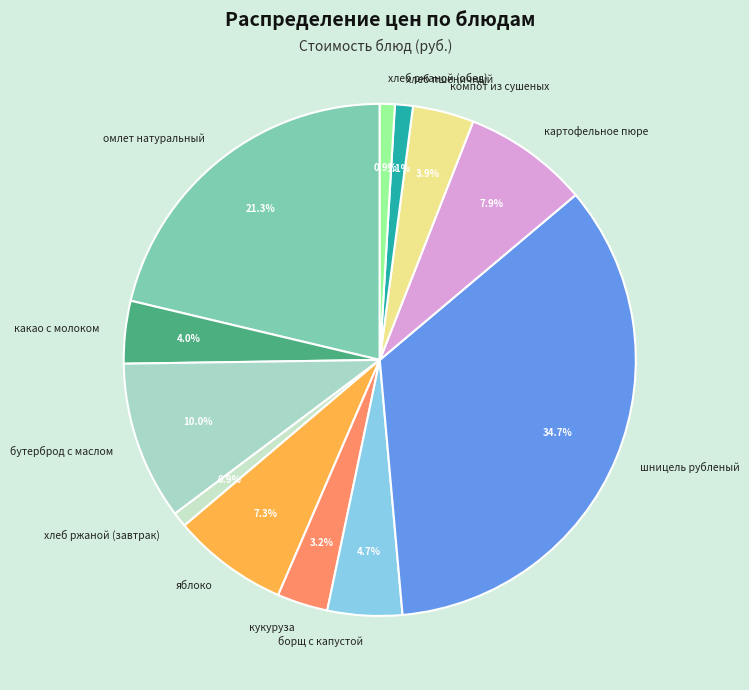

Is шницель рубленый the majority of the pie?

No